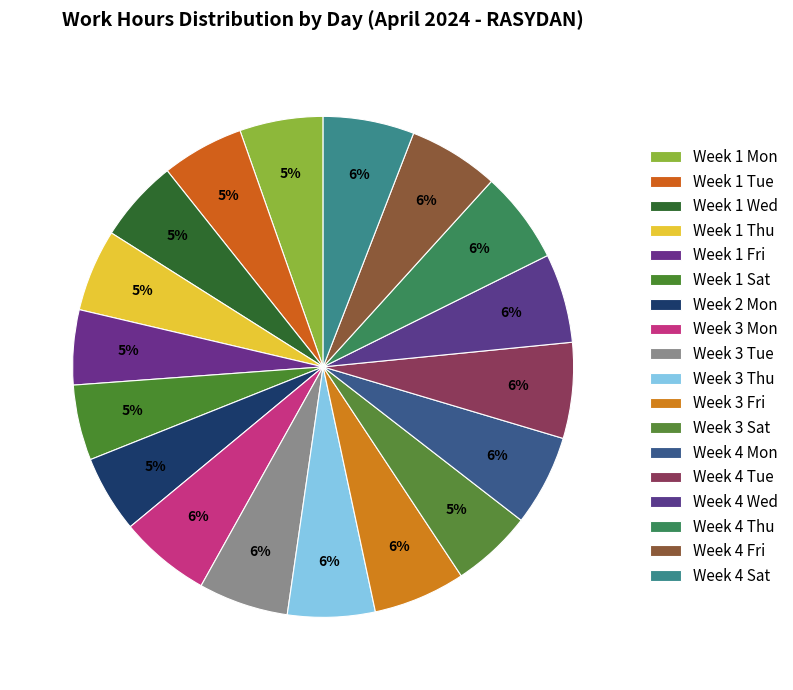

How many slices are in this pie chart?

18